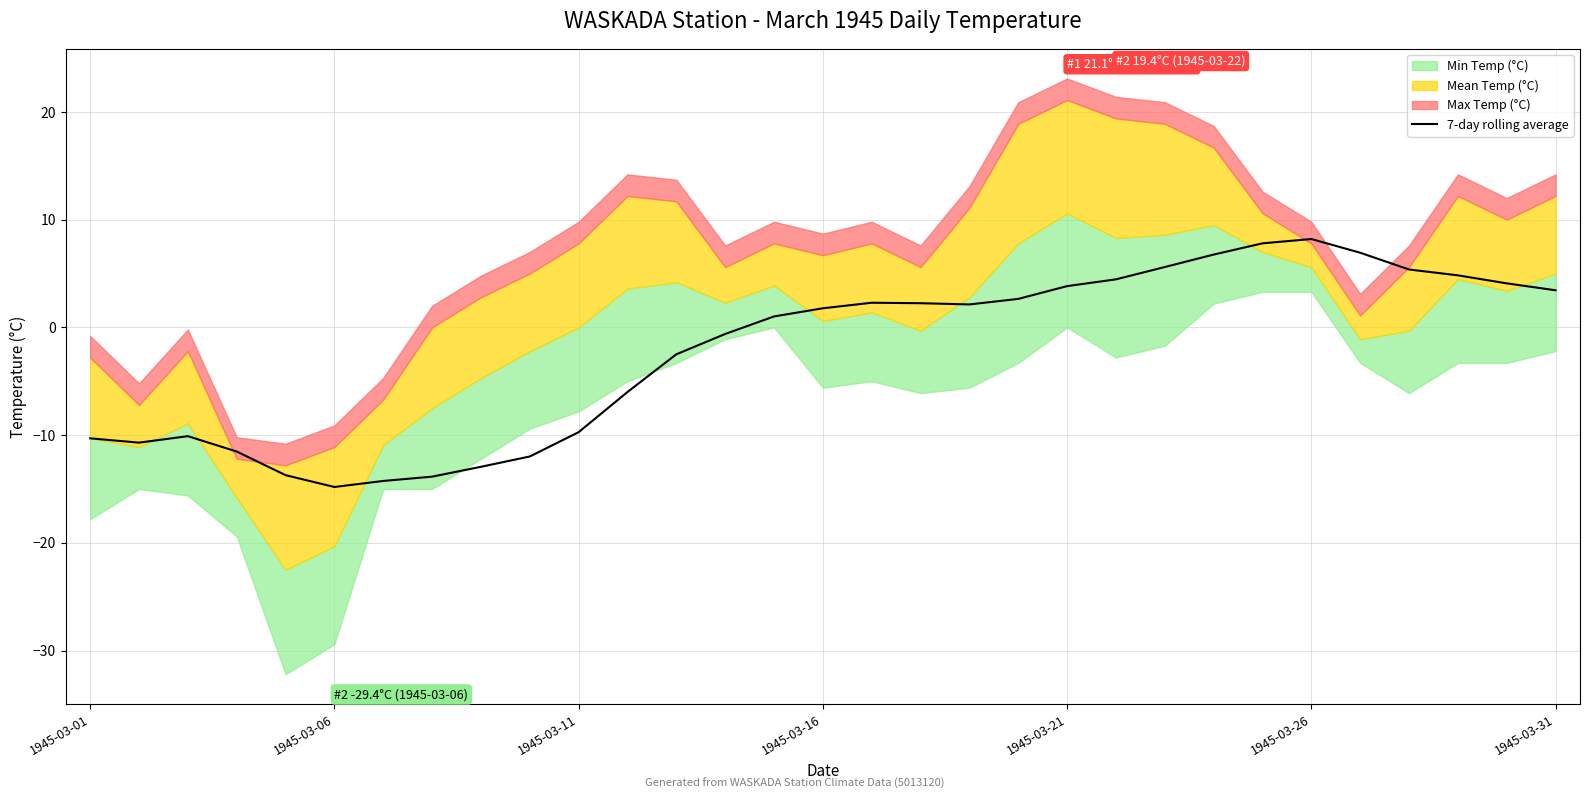

What is the approximate value at 21?

4.5